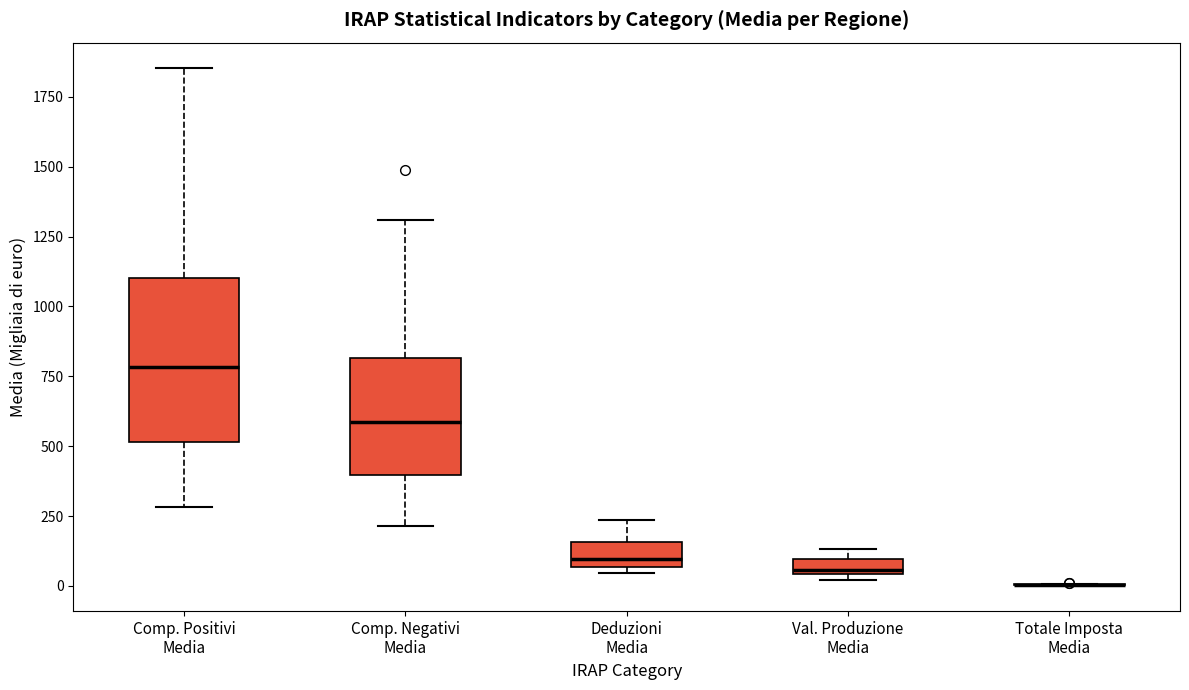

Which box is the tallest, from its lower edge to its upper edge?

Comp. Positivi Media